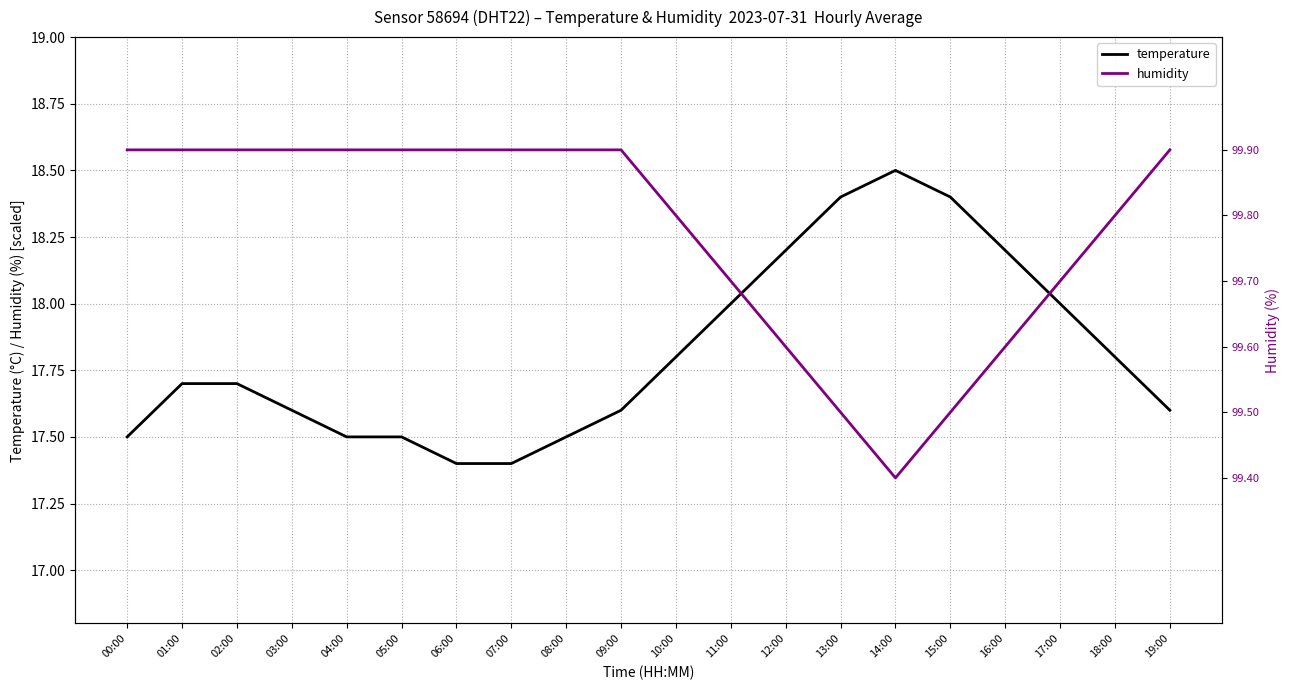

At how many categories does at least one series exceed 17?

20